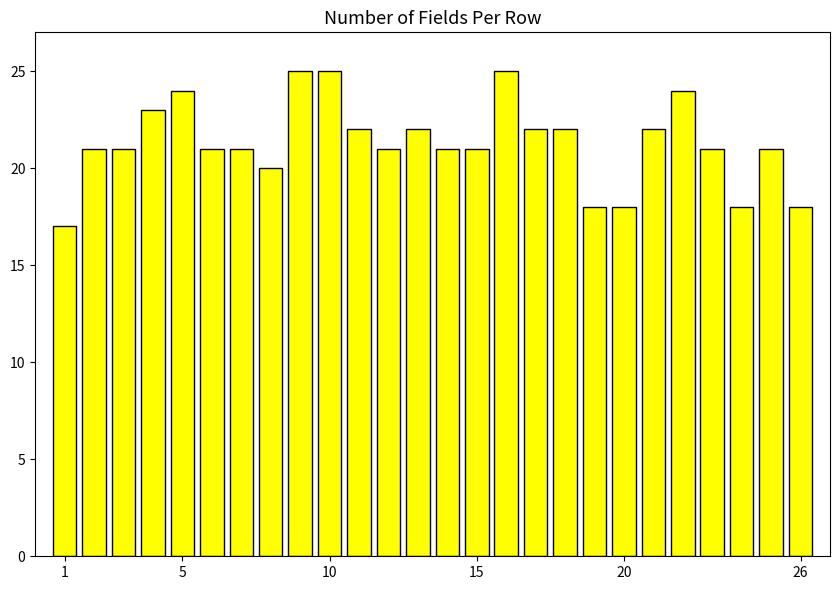

What is the maximum value shown in the chart?

25